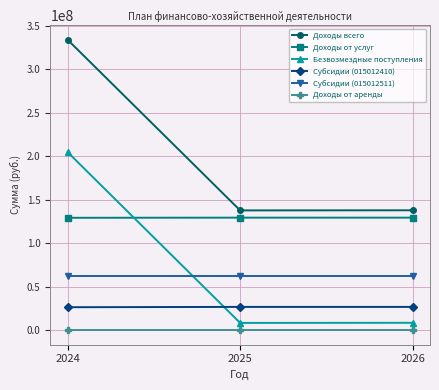

How many values in the Доходы от услуг series are below 129258600?

1